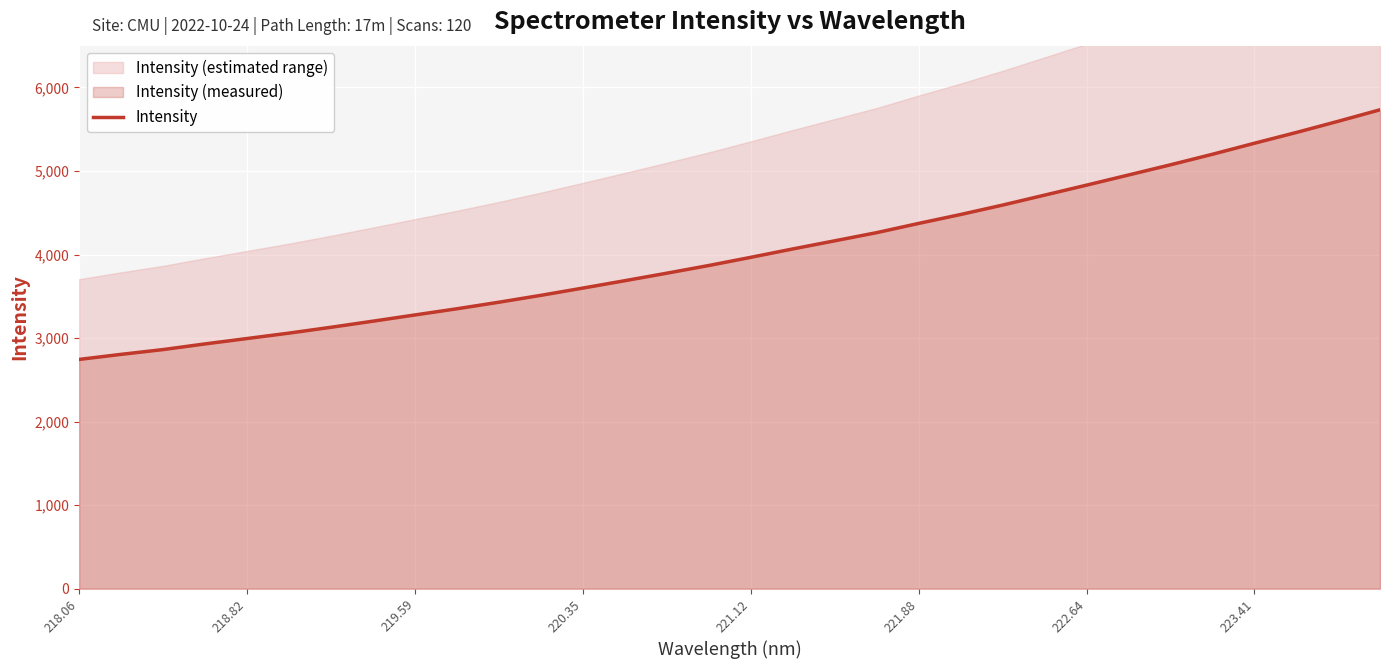

What is the highest value of the Intensity series?

5732.6